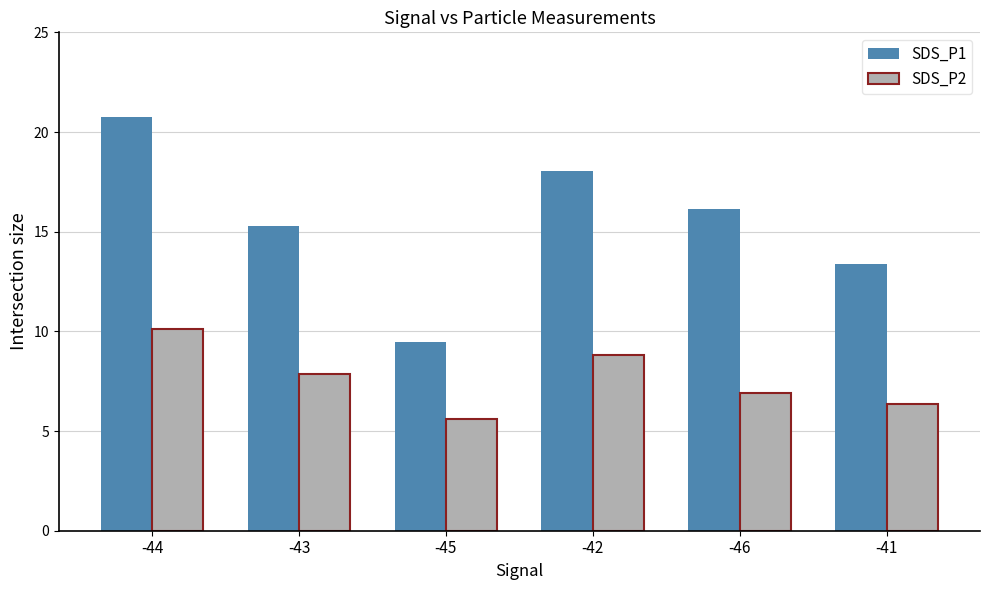

At which label does SDS_P1 reach its minimum?

-45